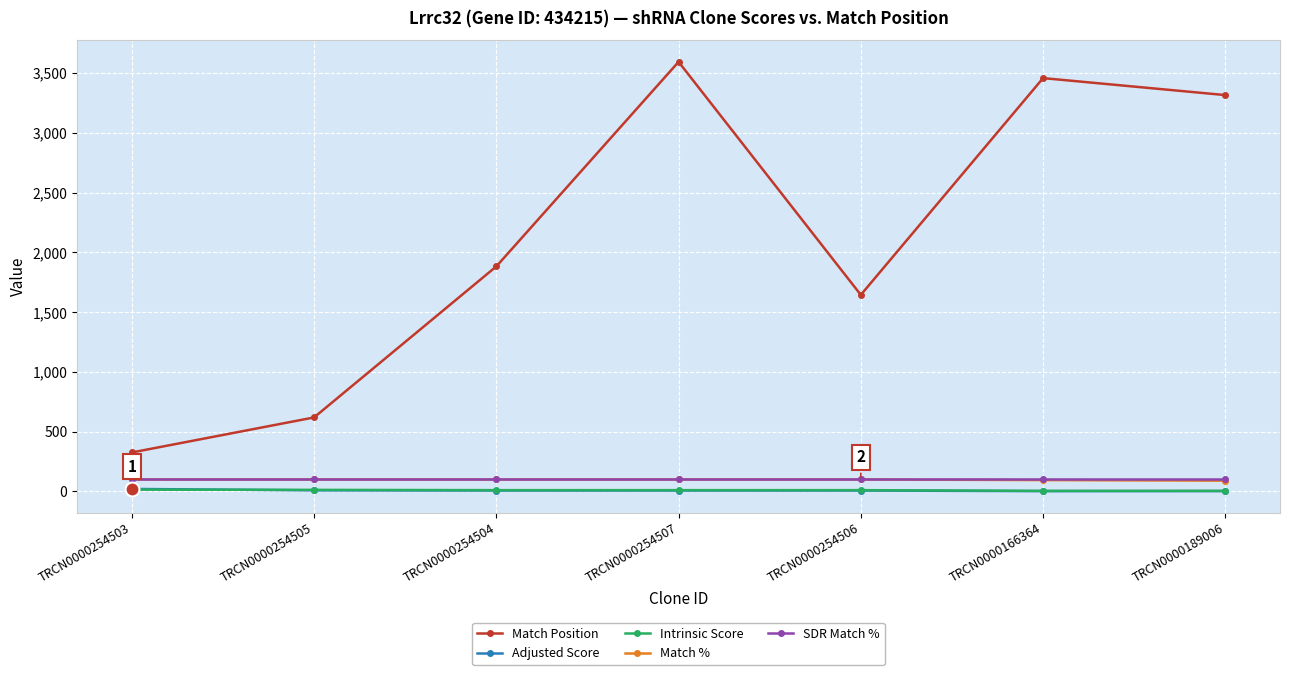

Between TRCN0000254505 and TRCN0000254507, which series saw the biggest shift?

Match Position